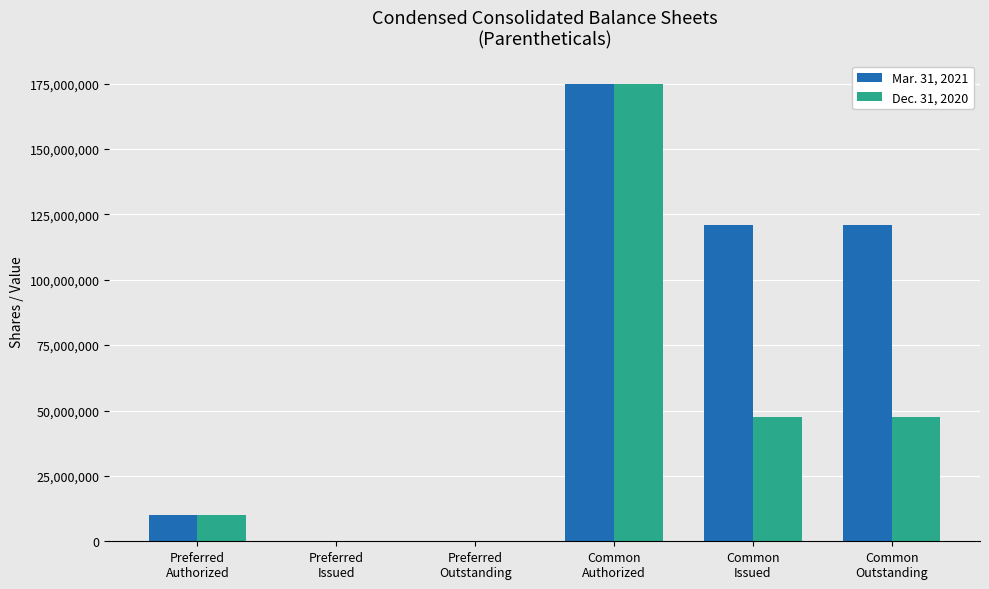

What is the maximum value shown in the chart?

175000000